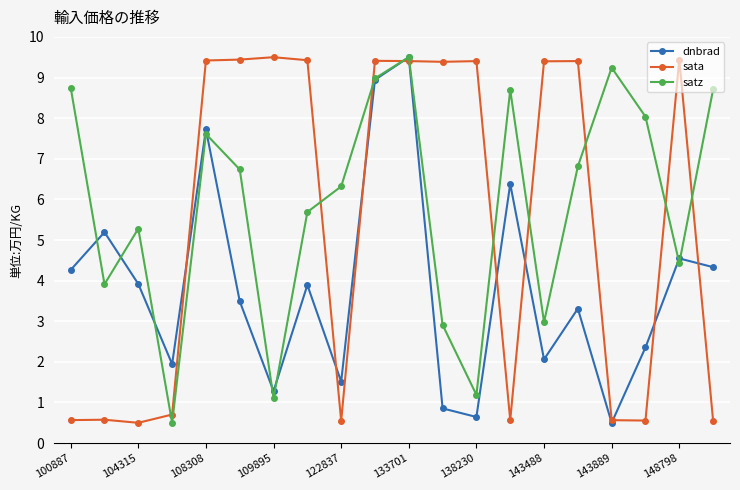

Rank the series by their average value, from lowest to highest.

dnbrad, sata, satz